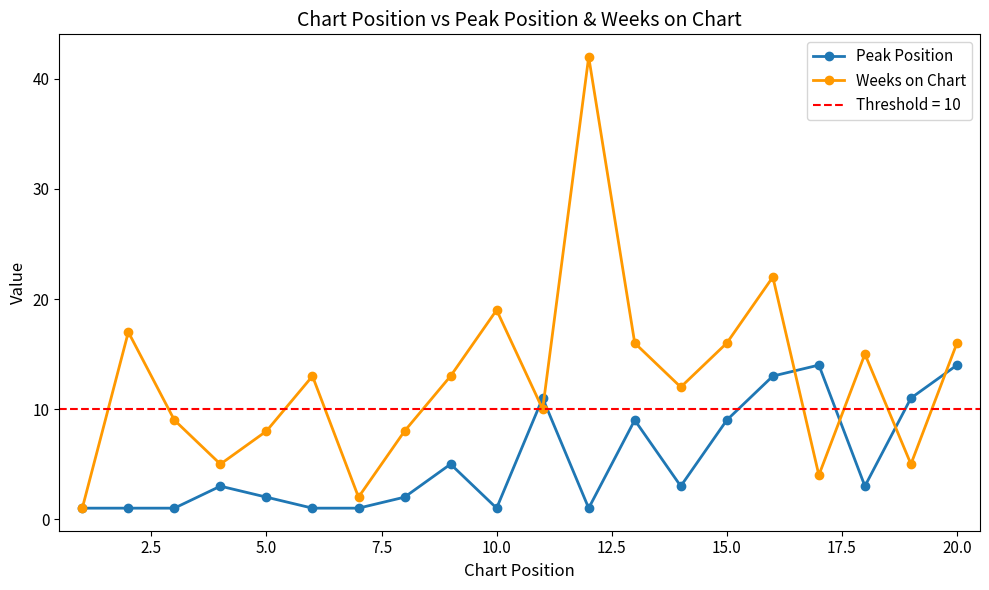

After their last crossing, which series has the higher values: Peak Position or Weeks on Chart?

Weeks on Chart